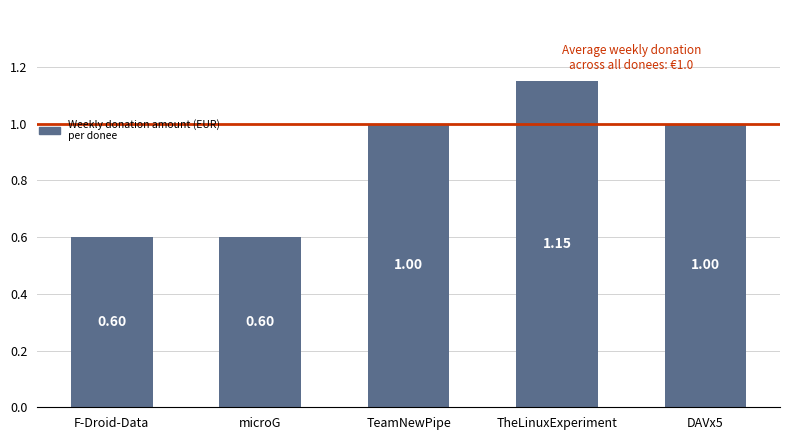

What is the average value?

0.9